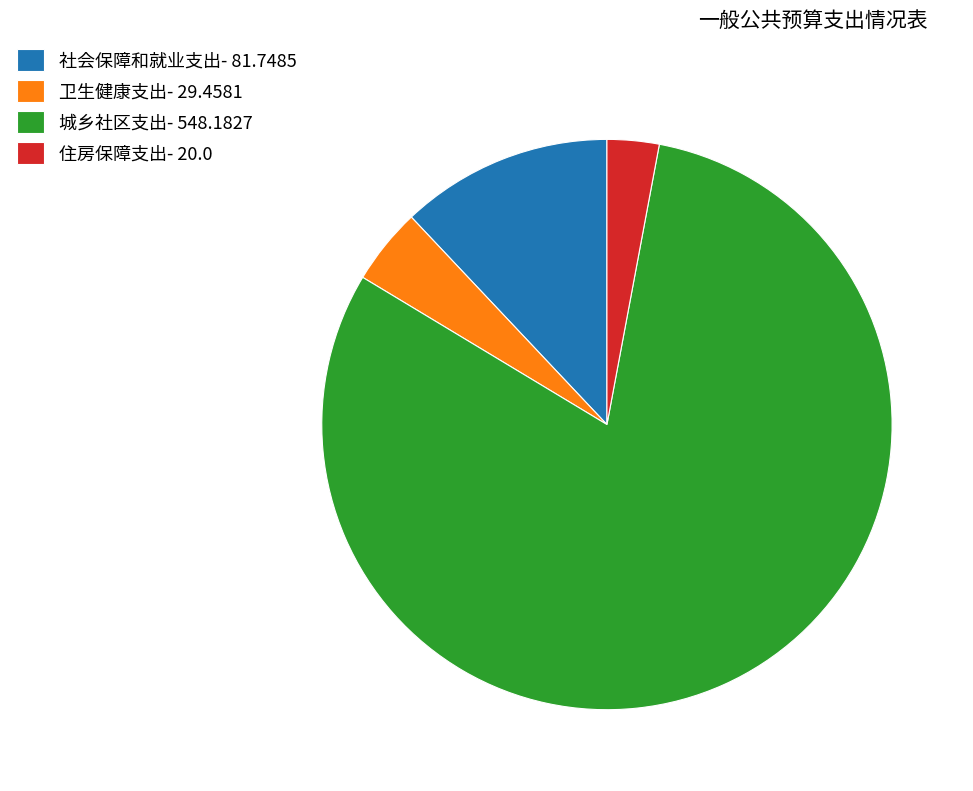

What is the ratio of the value at 城乡社区支出- 548.1827 to the value at 卫生健康支出- 29.4581?

18.6